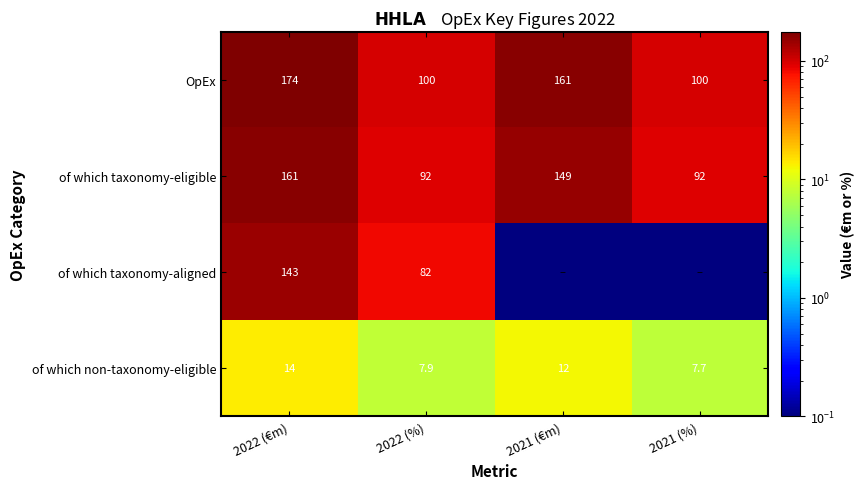

What is the average value of the of which taxonomy-eligible series?

123.5